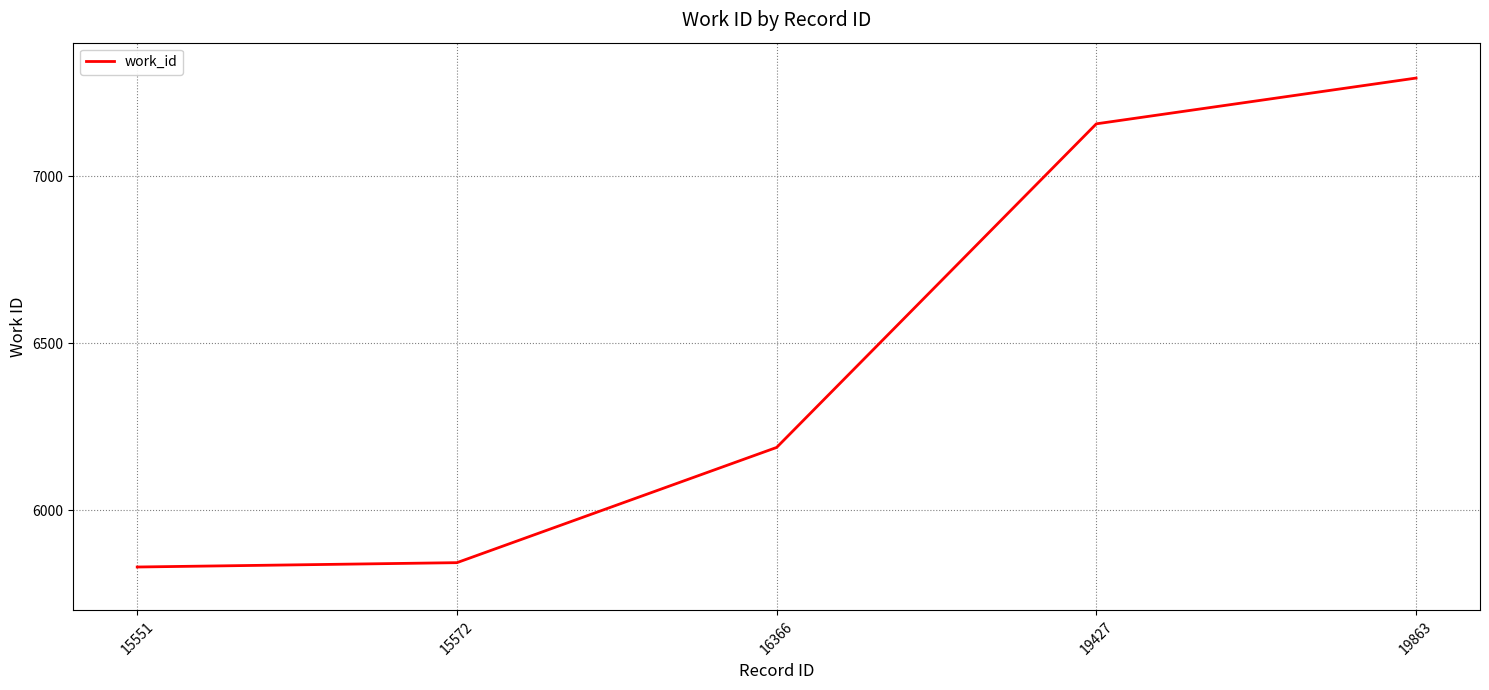

Is it true that the value at 16366 is 6188?

True